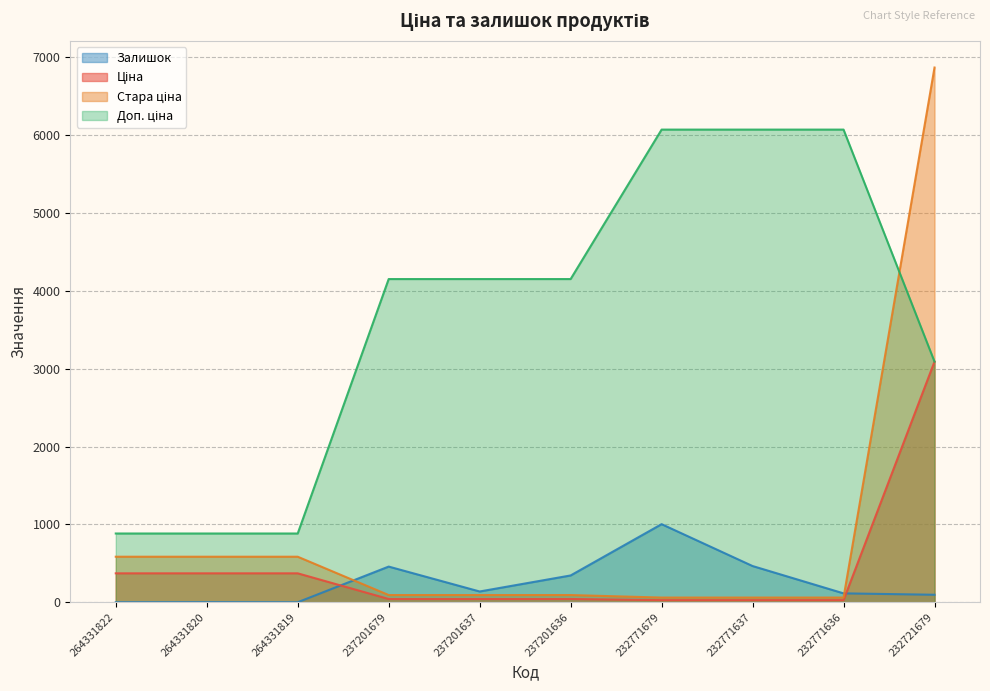

What is the value of the Доп. ціна point at the 1st from the left?

883.0